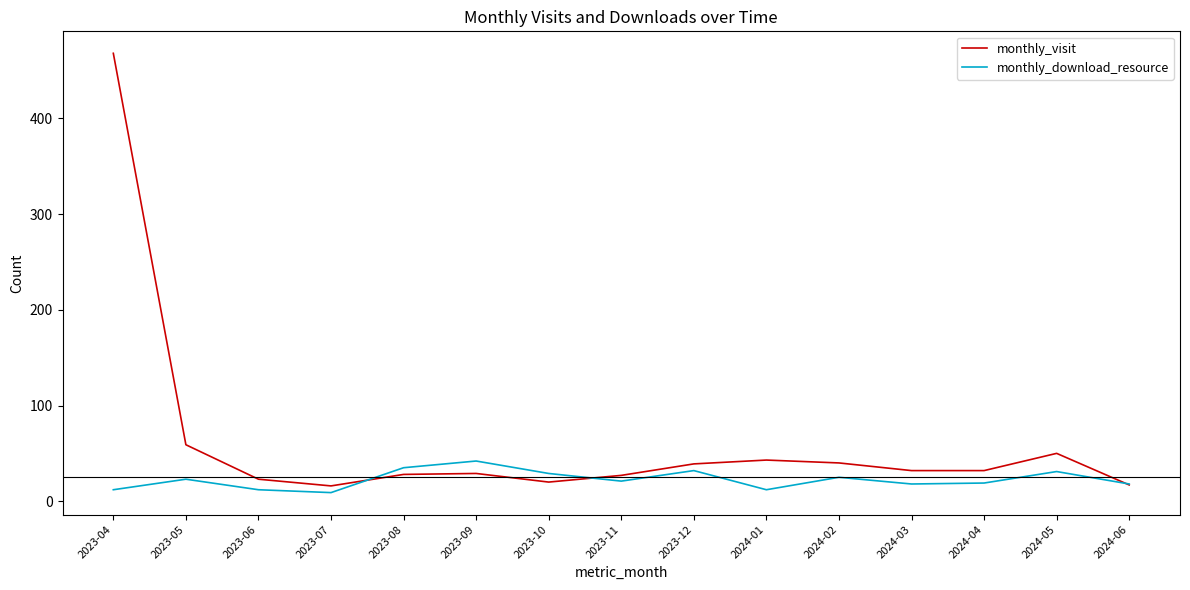

What are all the series names shown in the legend?

monthly_visit, monthly_download_resource